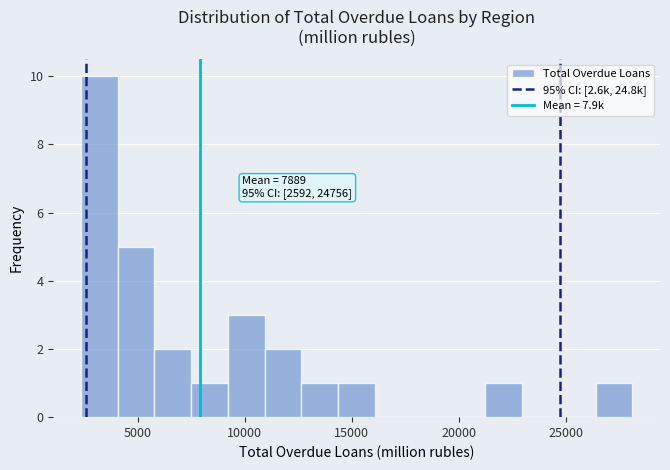

Read against the x-axis, roughly where is the centre of the tallest bar?

3000